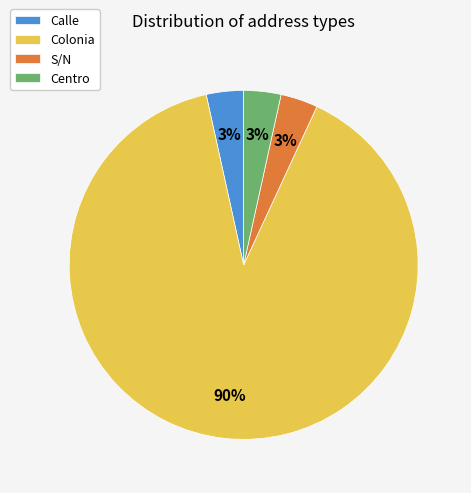

To the nearest percent, what portion does Calle represent?

3%